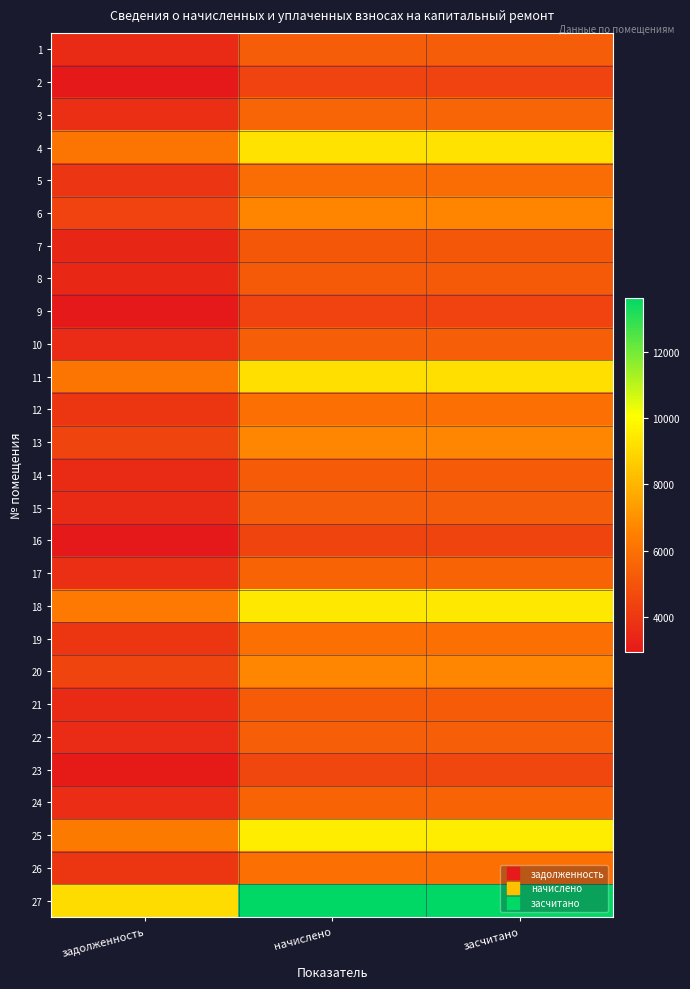

At which category is the sum across all series the highest?

начислено